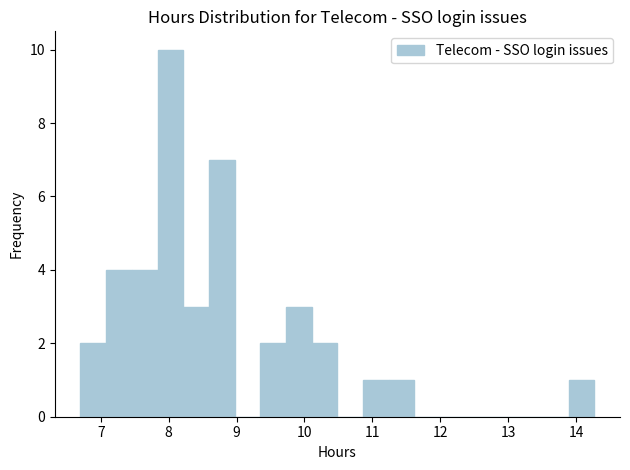

Read against the x-axis, roughly where is the centre of the tallest bar?

8.0